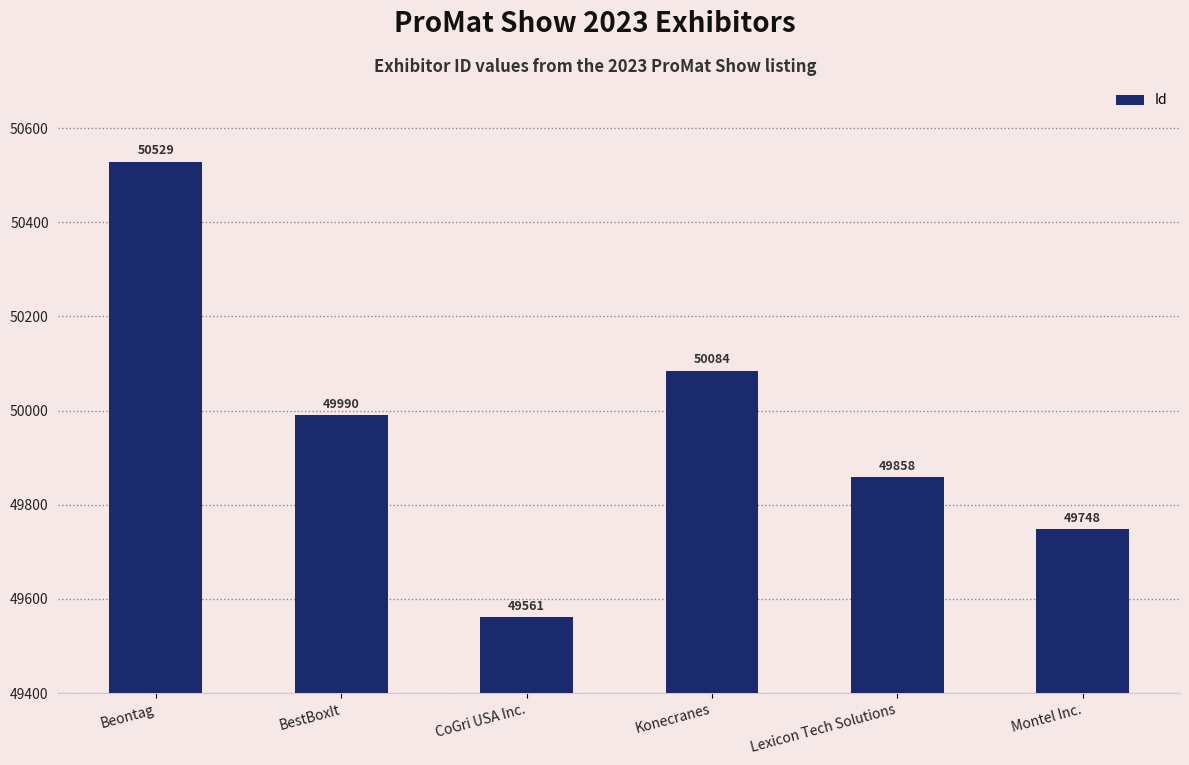

True or false: the data shows 49990 at BestBoxIt.

True